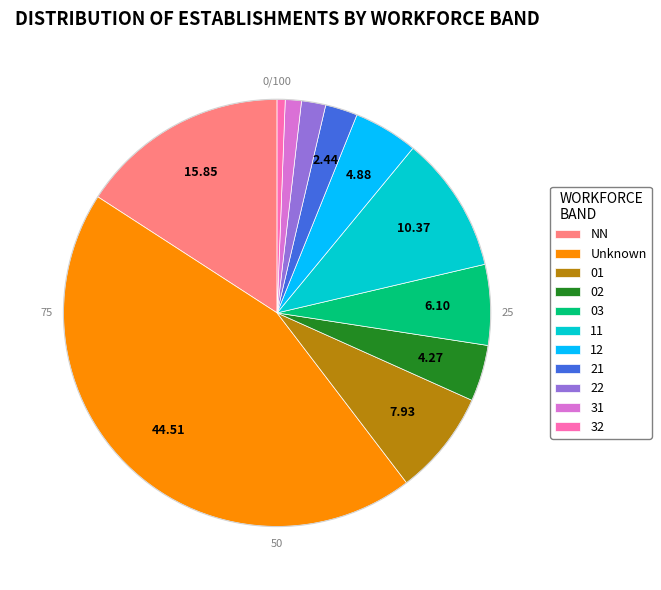

Is there a majority slice in this chart?

No